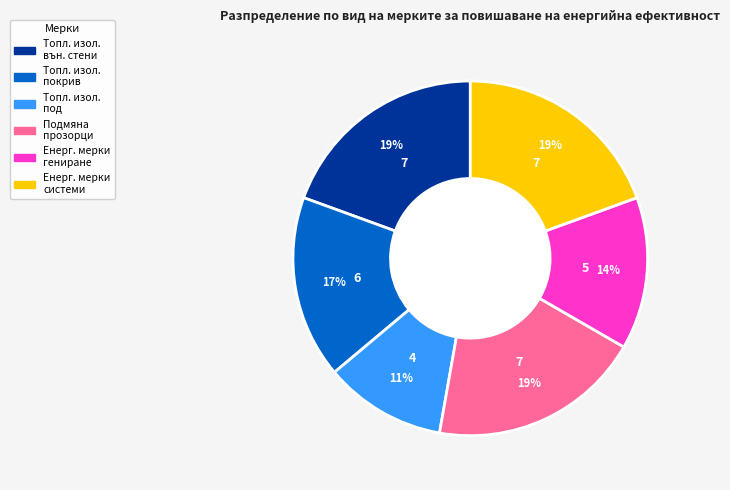

Does any single category account for the majority?

No